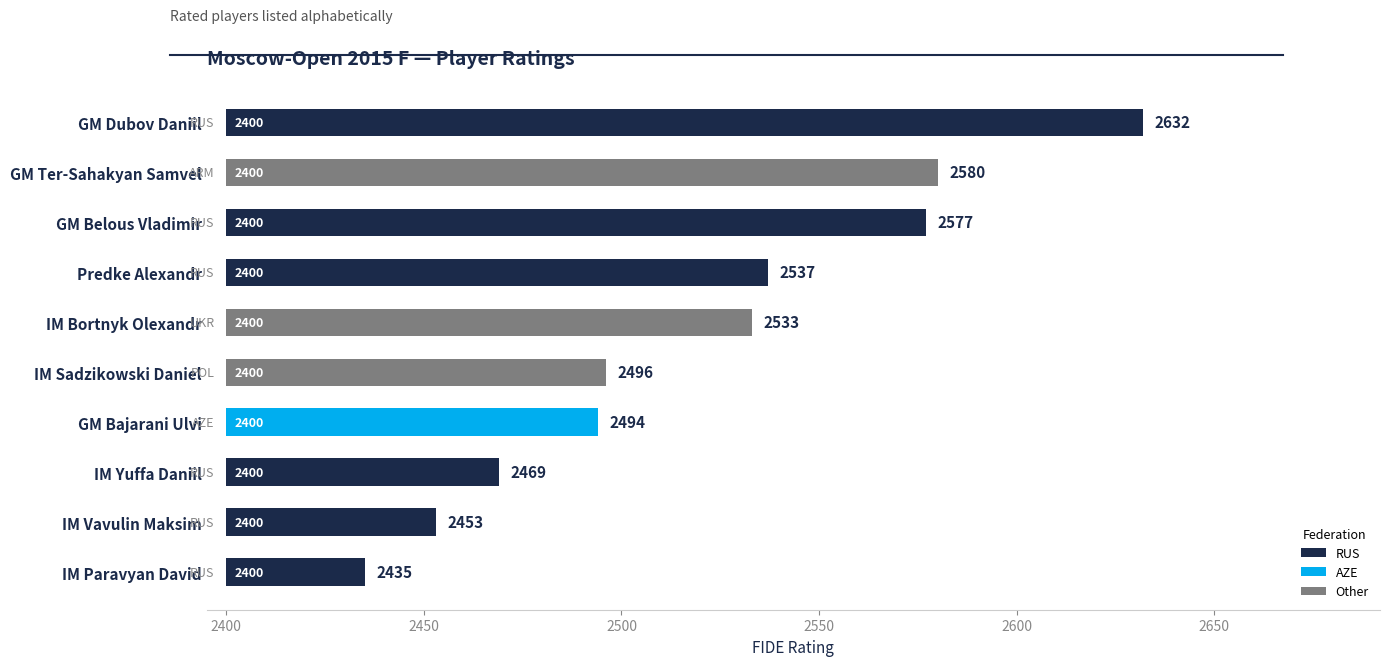

What is the difference between the maximum and minimum values?

197